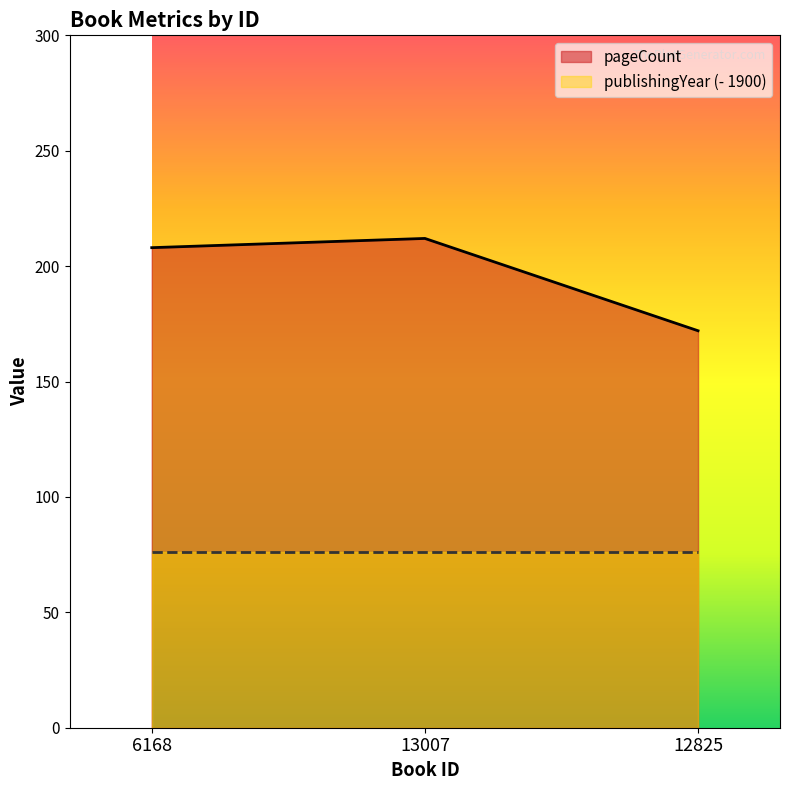

At which category does the chart reach its minimum across all series?

12825